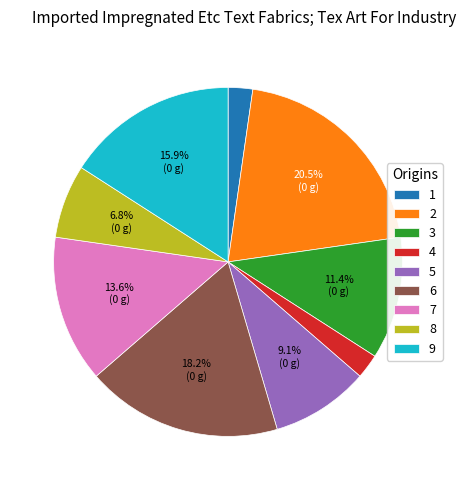

Between 9 and 2, which is larger?

2